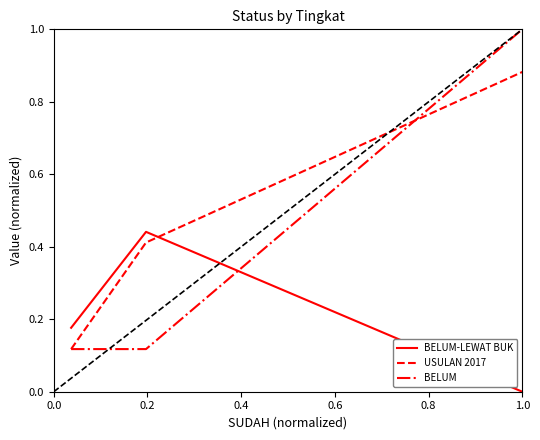

List the series in order of their overall mean, lowest first.

BELUM-LEWAT BUK, BELUM, USULAN 2017